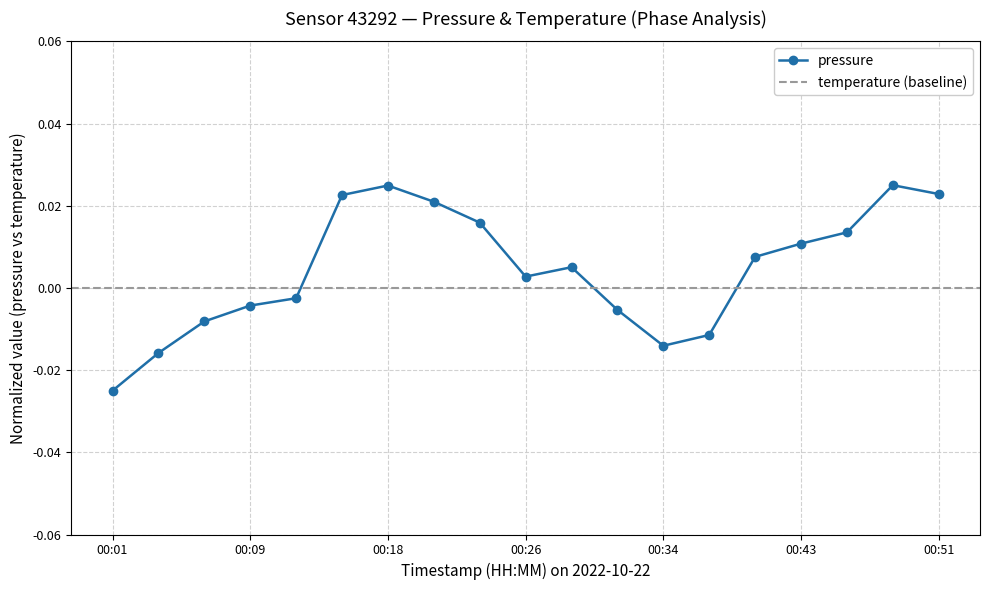

Reading left to right, what are all the values shown in this chart?

pressure: 00:01=-0.0	00:04=-0.0	00:06=-0.0	00:09=-0.0	00:12=-0.0	00:15=0.0	00:18=0.0	00:20=0.0	00:23=0.0	00:26=0.0	00:29=0.0	00:32=-0.0	00:34=-0.0	00:37=-0.0	00:40=0.0	00:43=0.0	00:46=0.0	00:48=0.0	00:51=0.0
temperature: 00:01=-0.0	00:04=-0.0	00:06=-0.0	00:09=0.0	00:12=0.0	00:15=0.0	00:18=0.0	00:20=0.0	00:23=0.0	00:26=0.0	00:29=0.0	00:32=0.0	00:34=0.0	00:37=0.0	00:40=-0.0	00:43=-0.0	00:46=-0.0	00:48=0.0	00:51=0.0